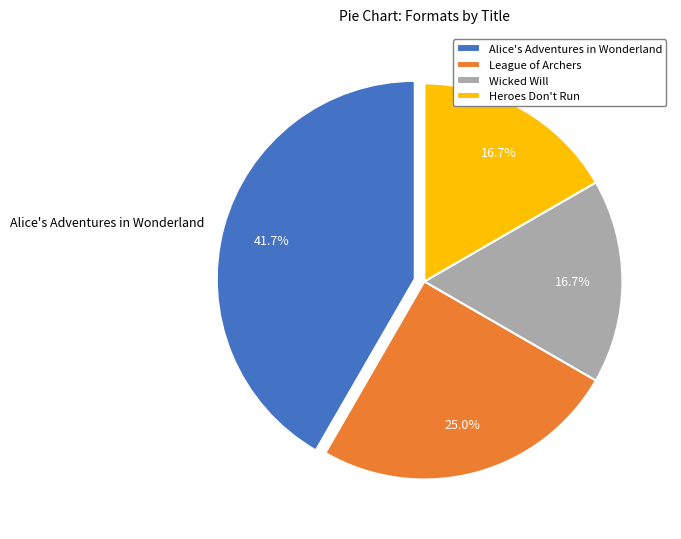

What percentage is the Wicked Will slice, to the nearest percent?

17%